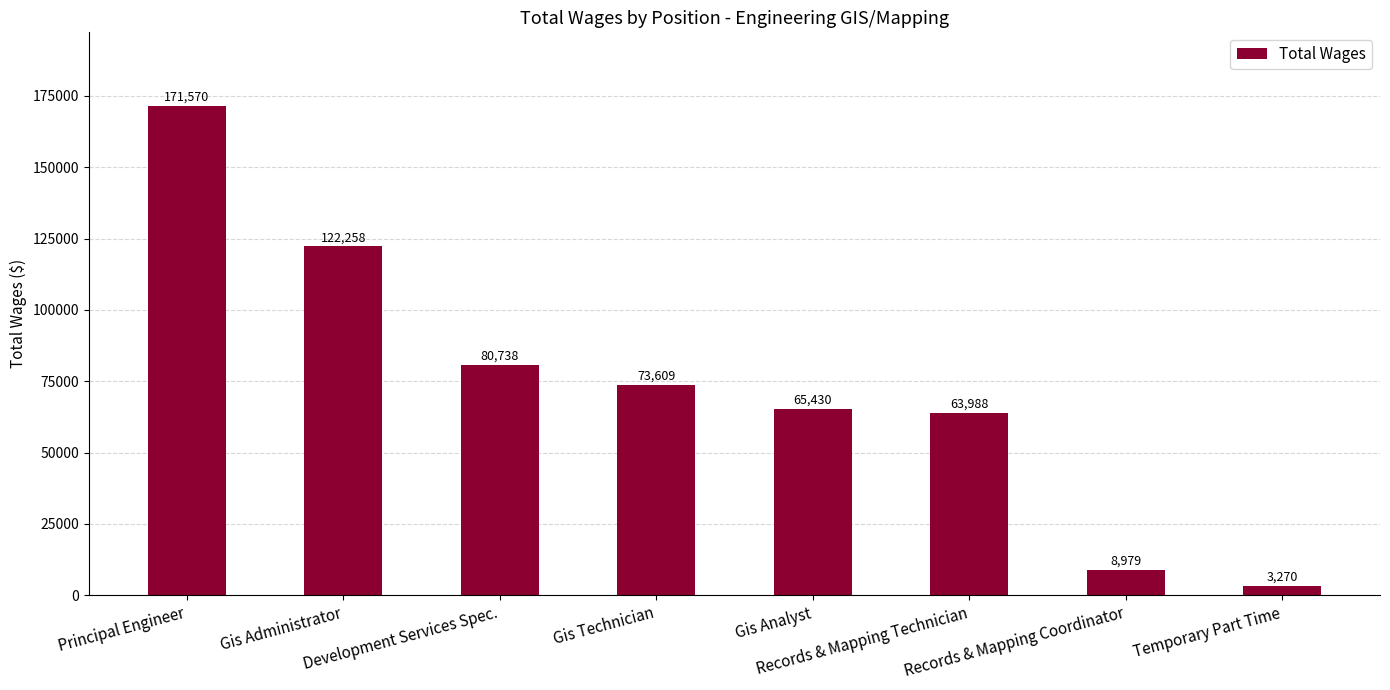

Rank the categories by value from highest to lowest.

Principal Engineer, Gis Administrator, Development Services Spec., Gis Technician, Gis Analyst, Records & Mapping Technician, Records & Mapping Coordinator, Temporary Part Time